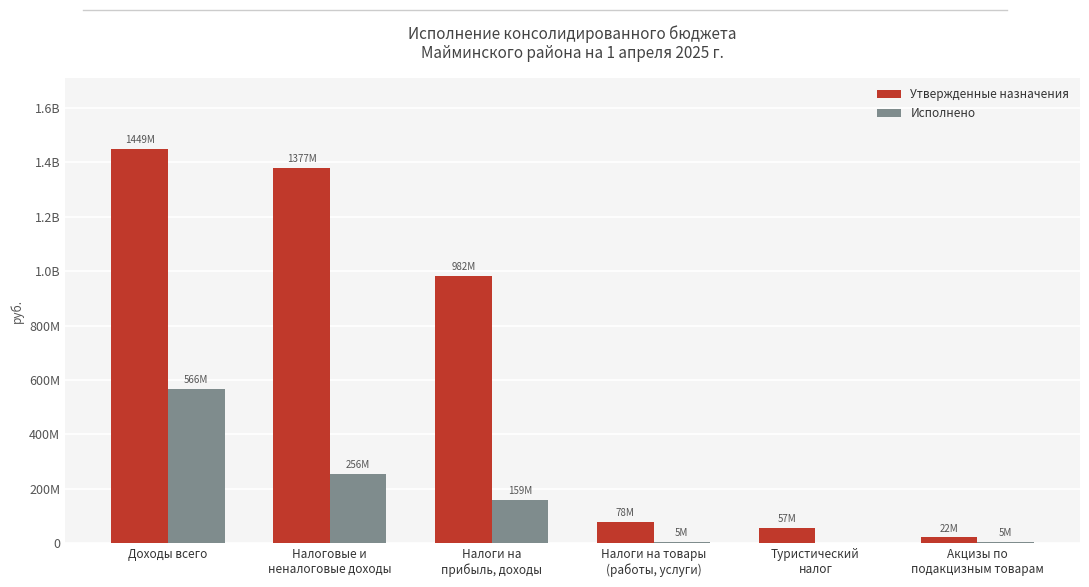

What is the greatest value displayed?

1449079479.0